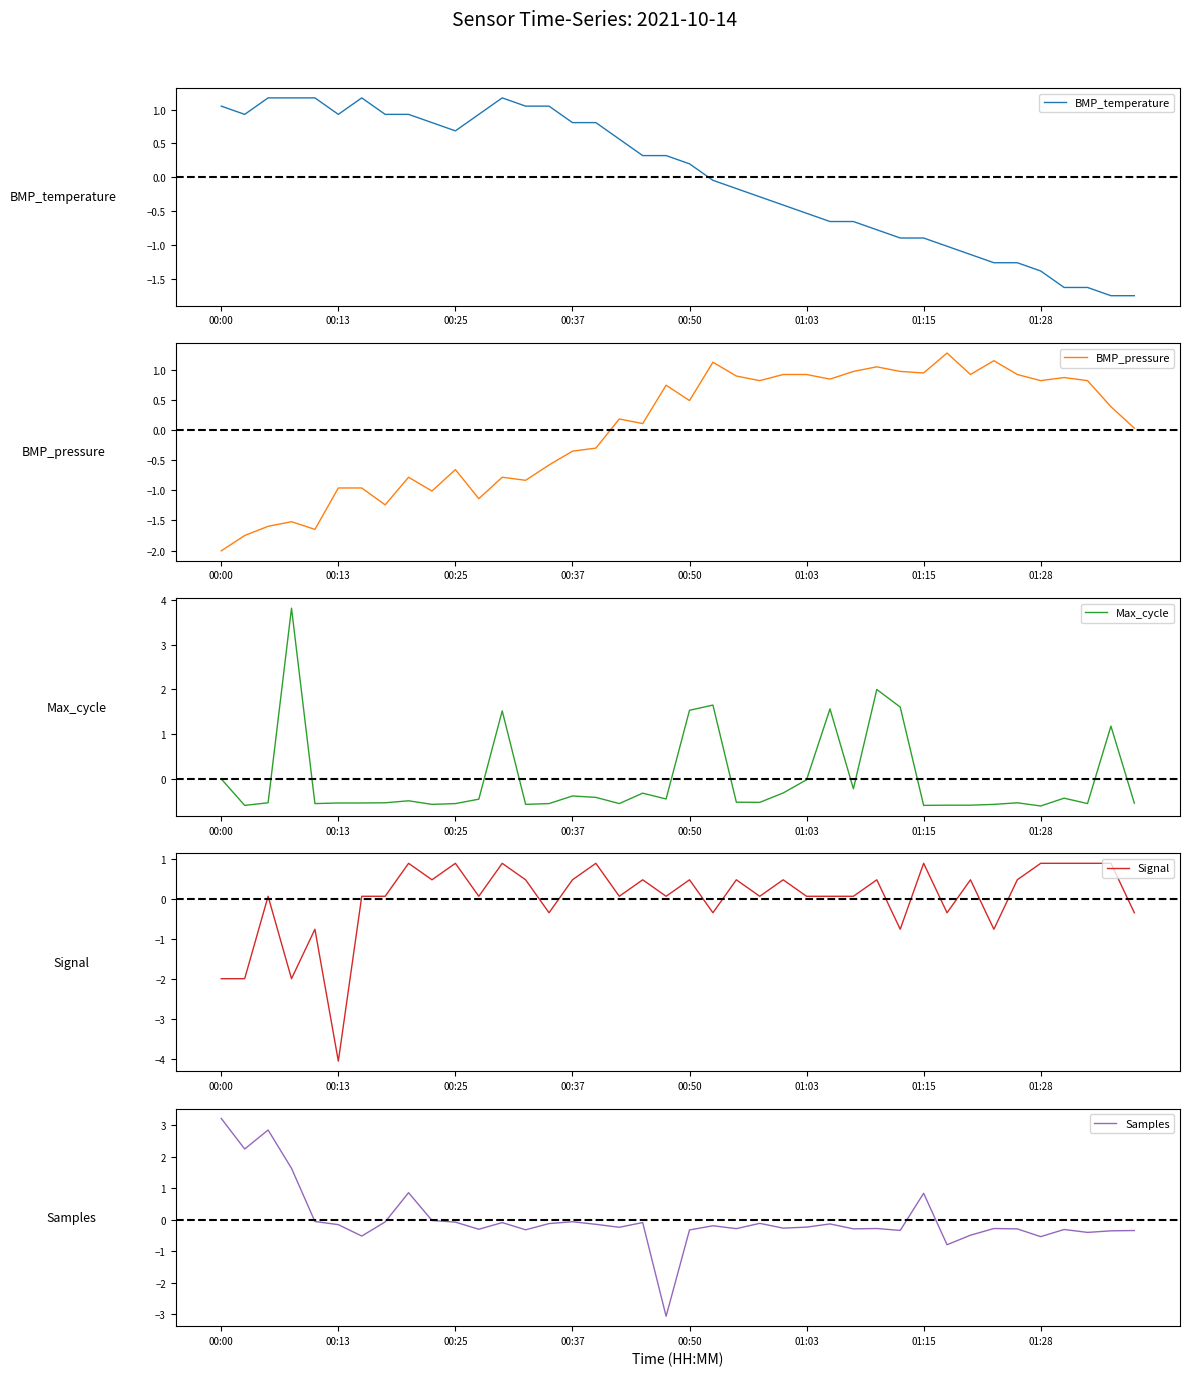

Between 26 and 29, which series saw the biggest shift?

Signal